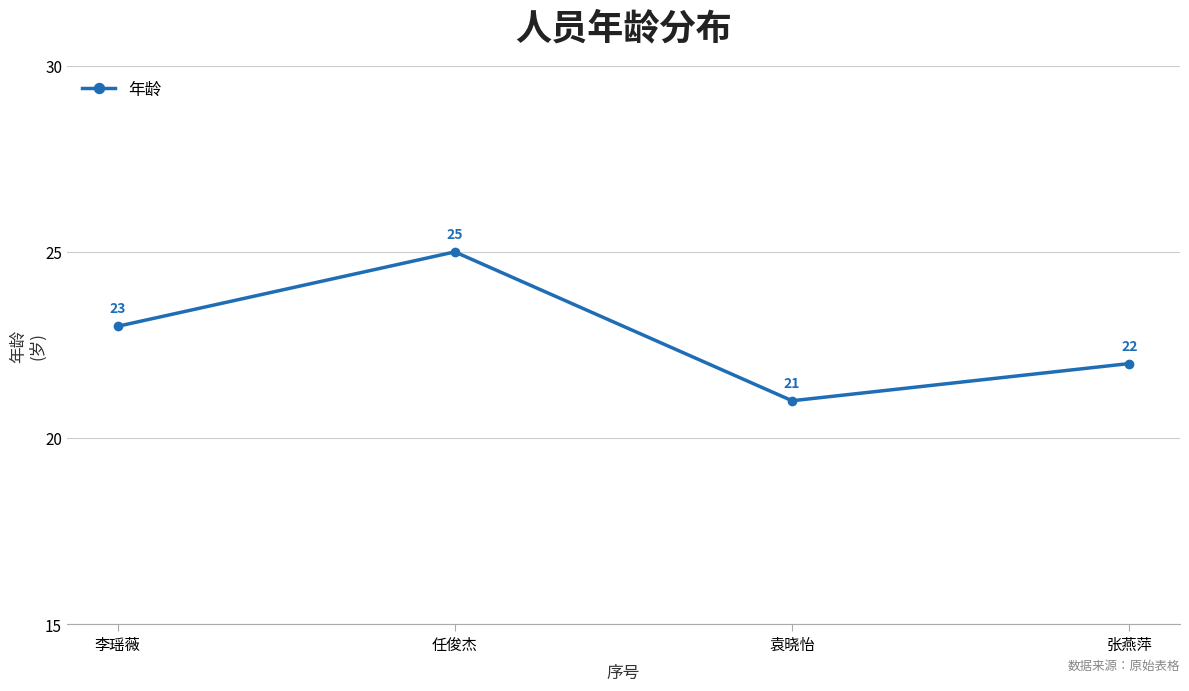

The chart shows a value of 45 at 任俊杰. True or false?

False